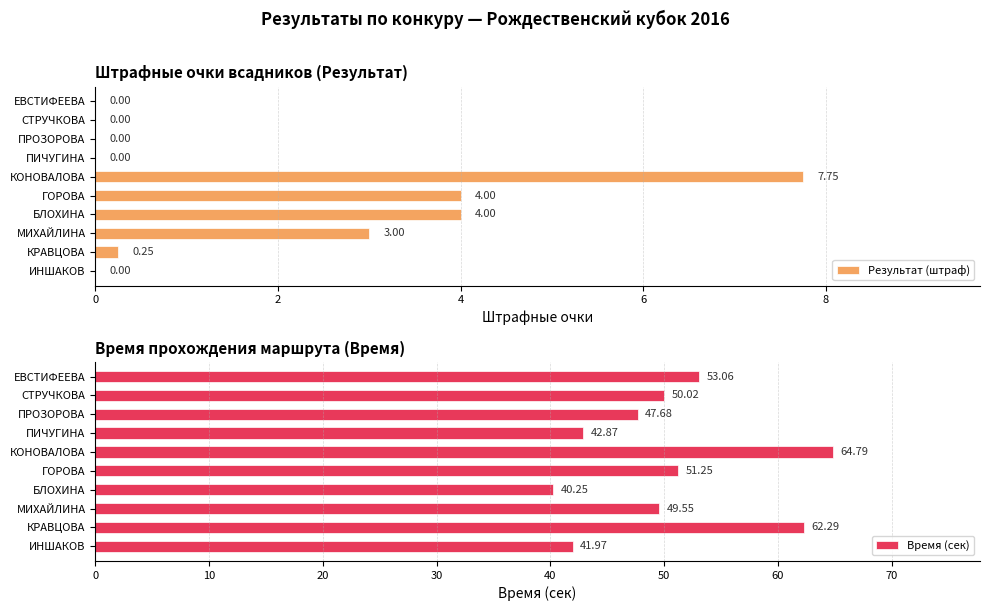

At how many categories does at least one series exceed 38?

10